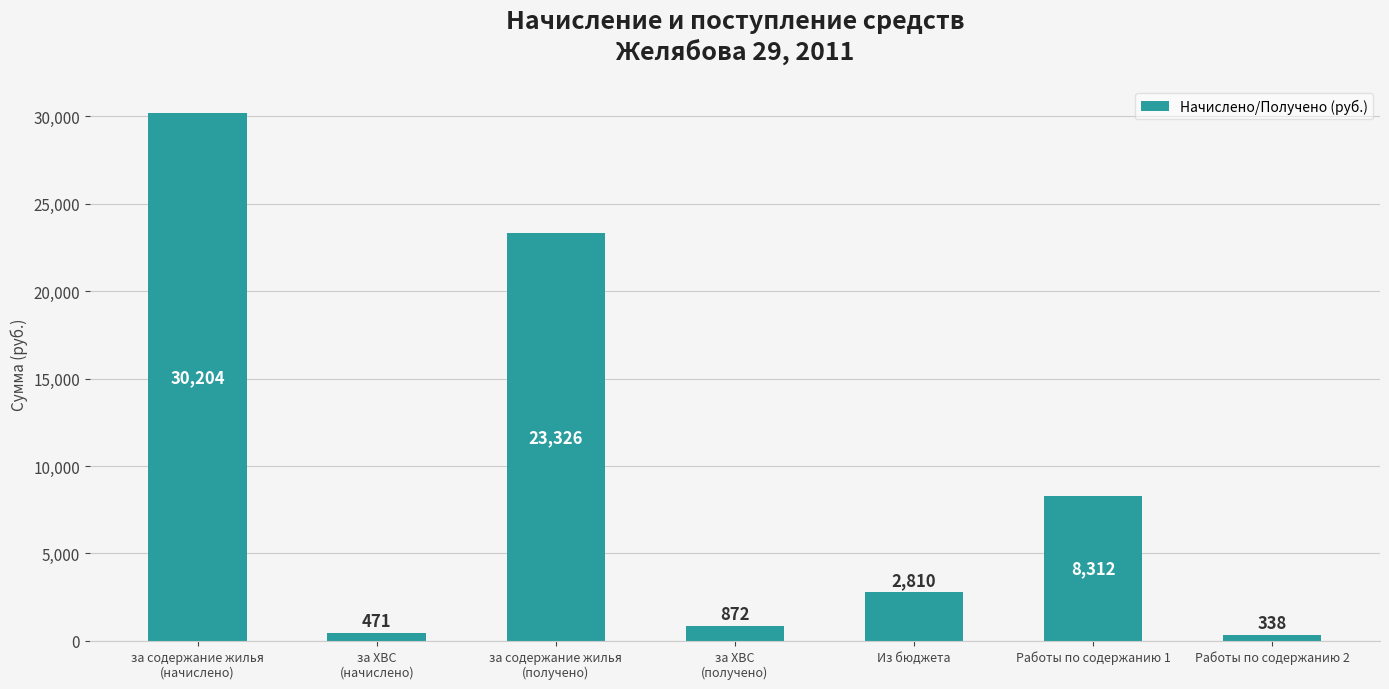

What value does the data have at Работы по содержанию 2?

337.9